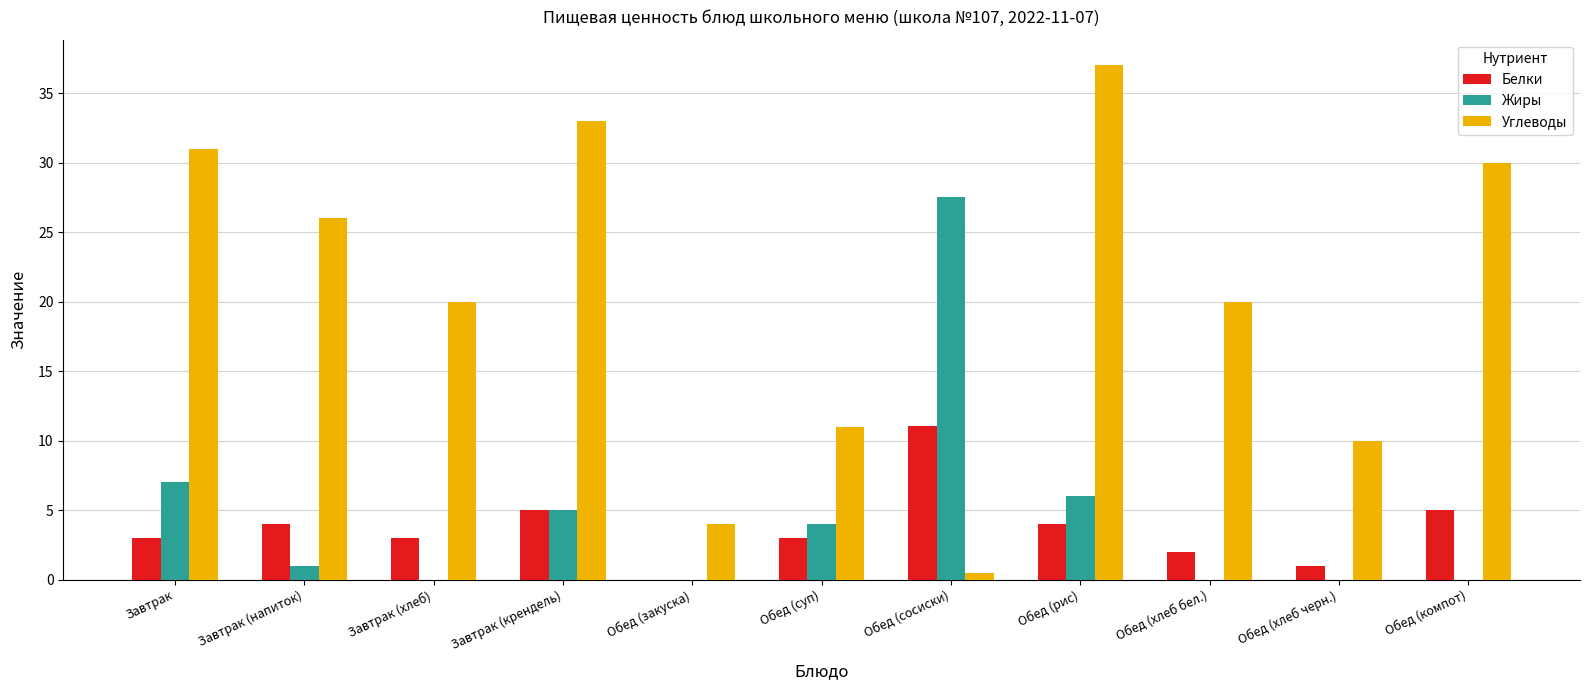

What is the highest value of the Углеводы series?

37.0